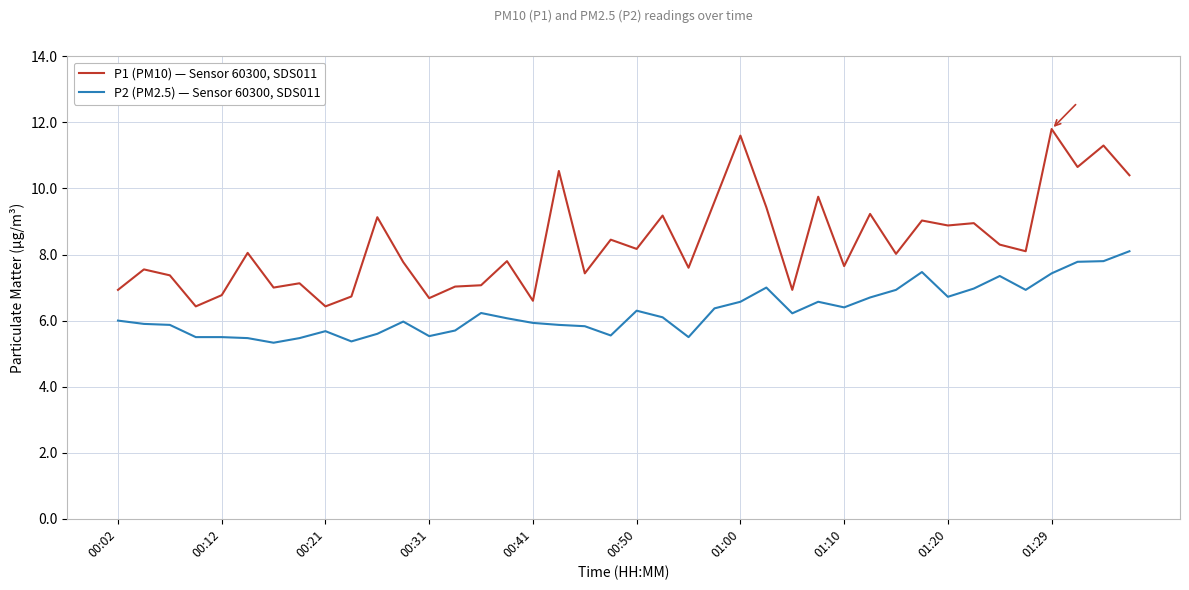

True or false: P2 (PM2.5) — Sensor 60300, SDS011 and P1 (PM10) — Sensor 60300, SDS011 intersect in this chart.

False